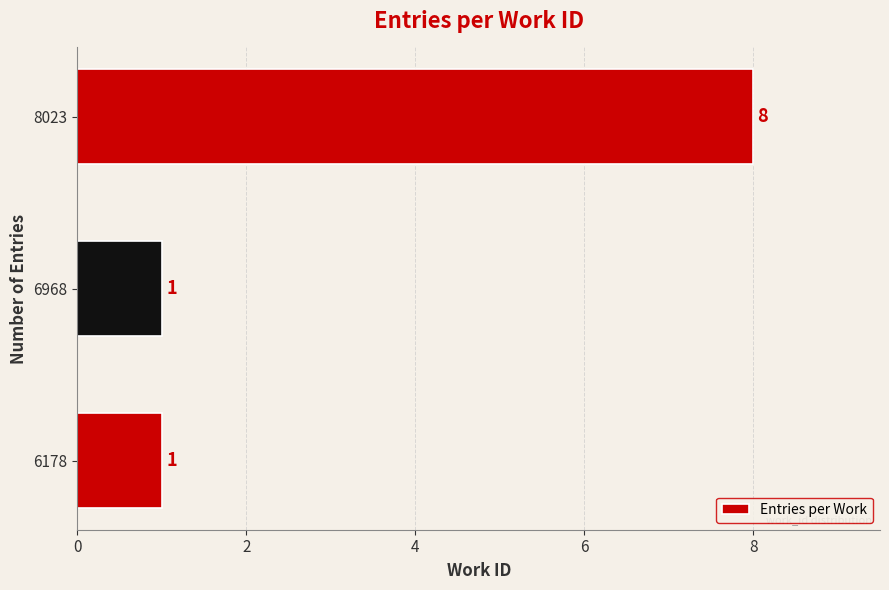

Approximately how many times larger is the value at 6968 compared to 6178?

1.0